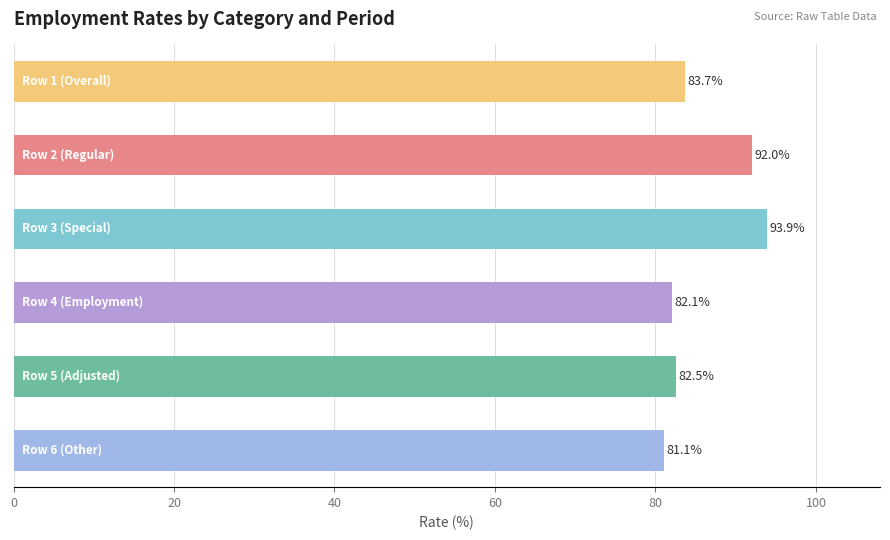

What is the smallest value displayed?

81.1